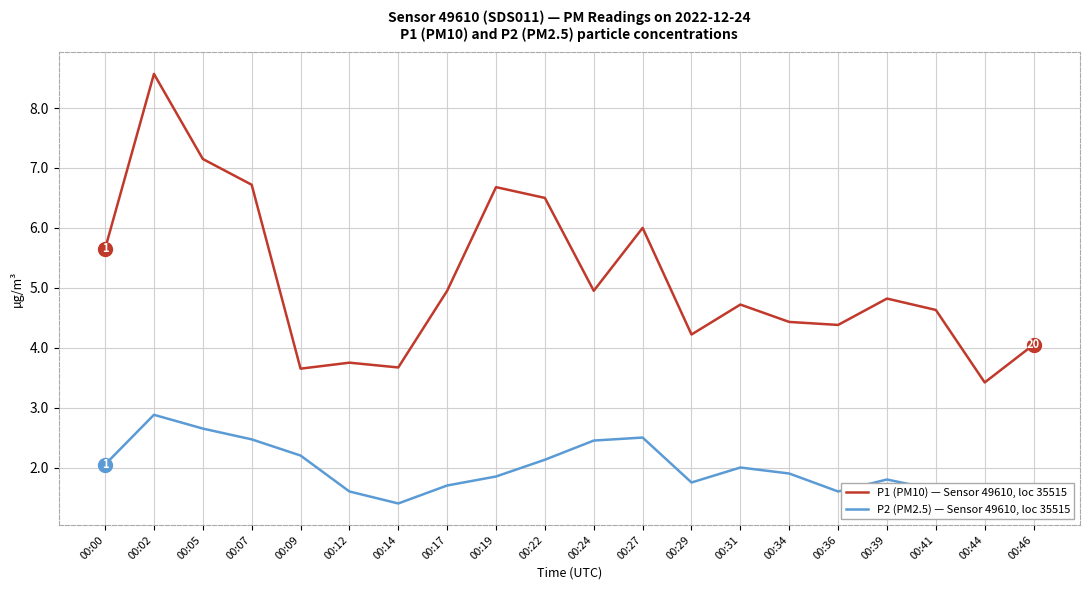

Between 00:34 and 00:39, which series saw the biggest shift?

P1 (PM10) — Sensor 49610, loc 35515